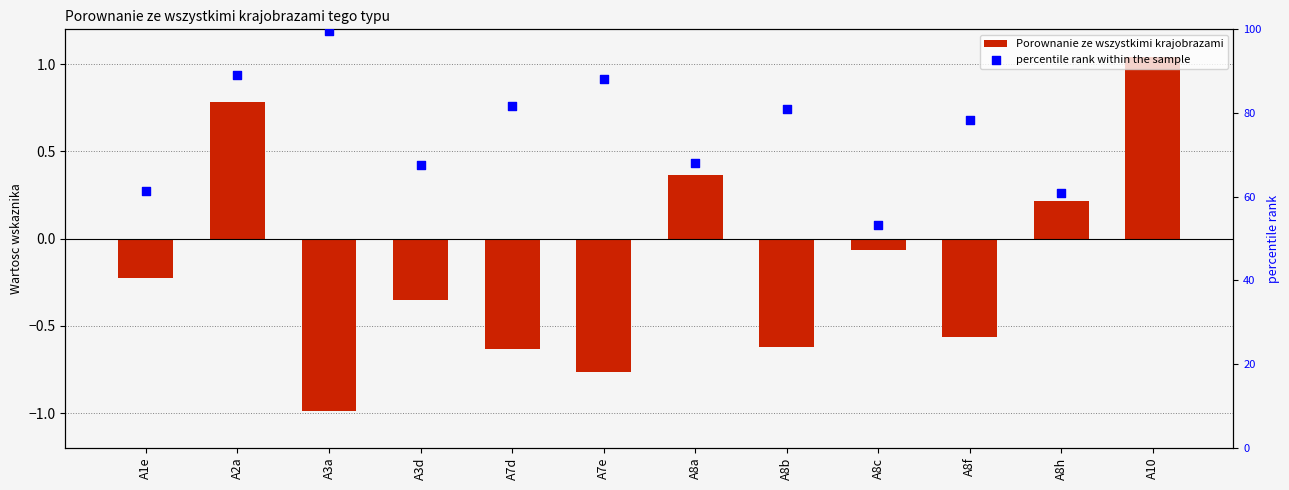

Which series has the largest total across all categories?

percentile rank within the sample